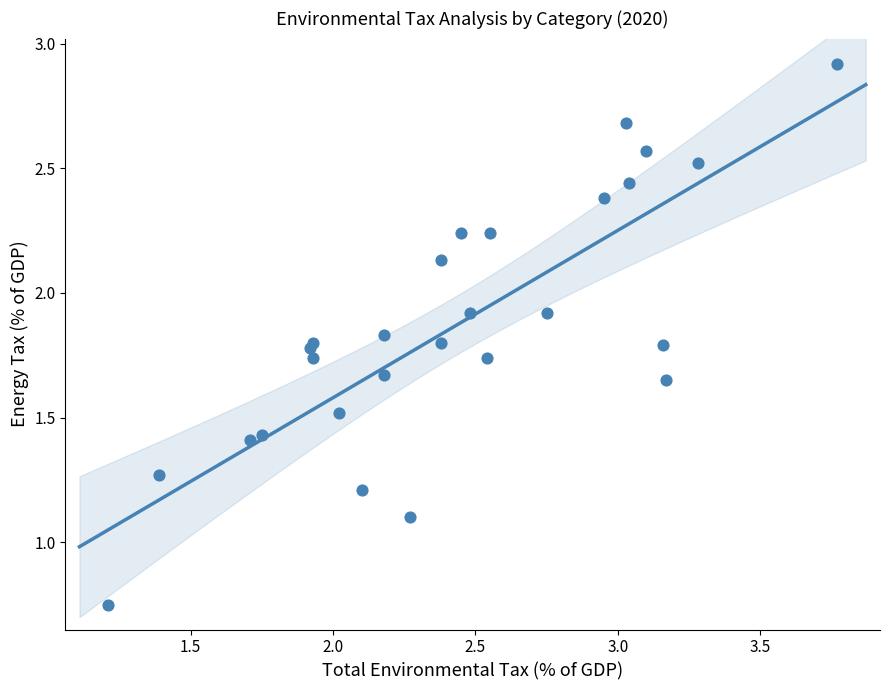

What Y value in the scatter plot is closest to 1?

1.1